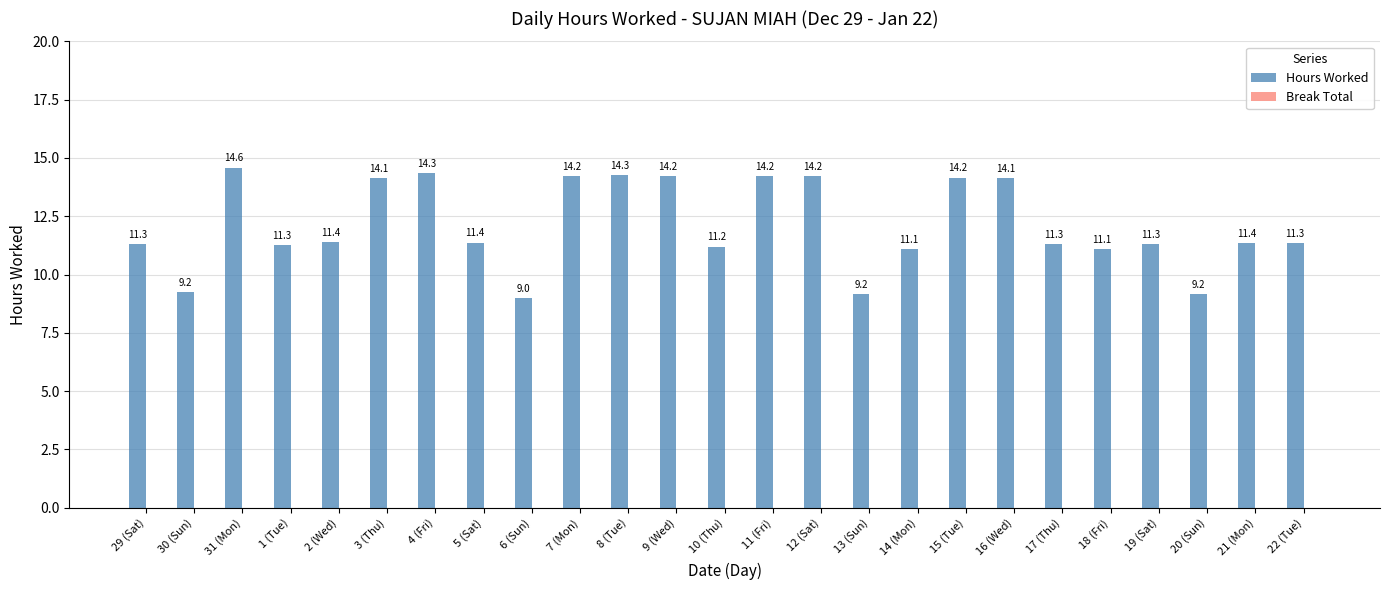

Between 17 (Thu) and 30 (Sun), which is larger?

17 (Thu)